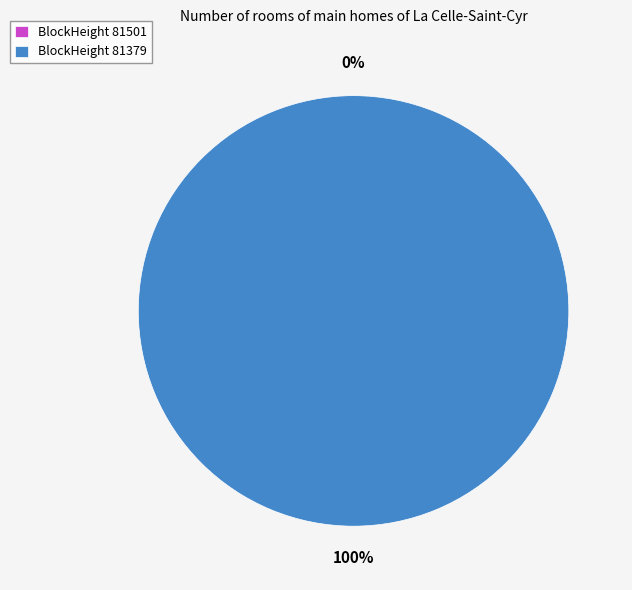

Count the number of slices in the pie.

2